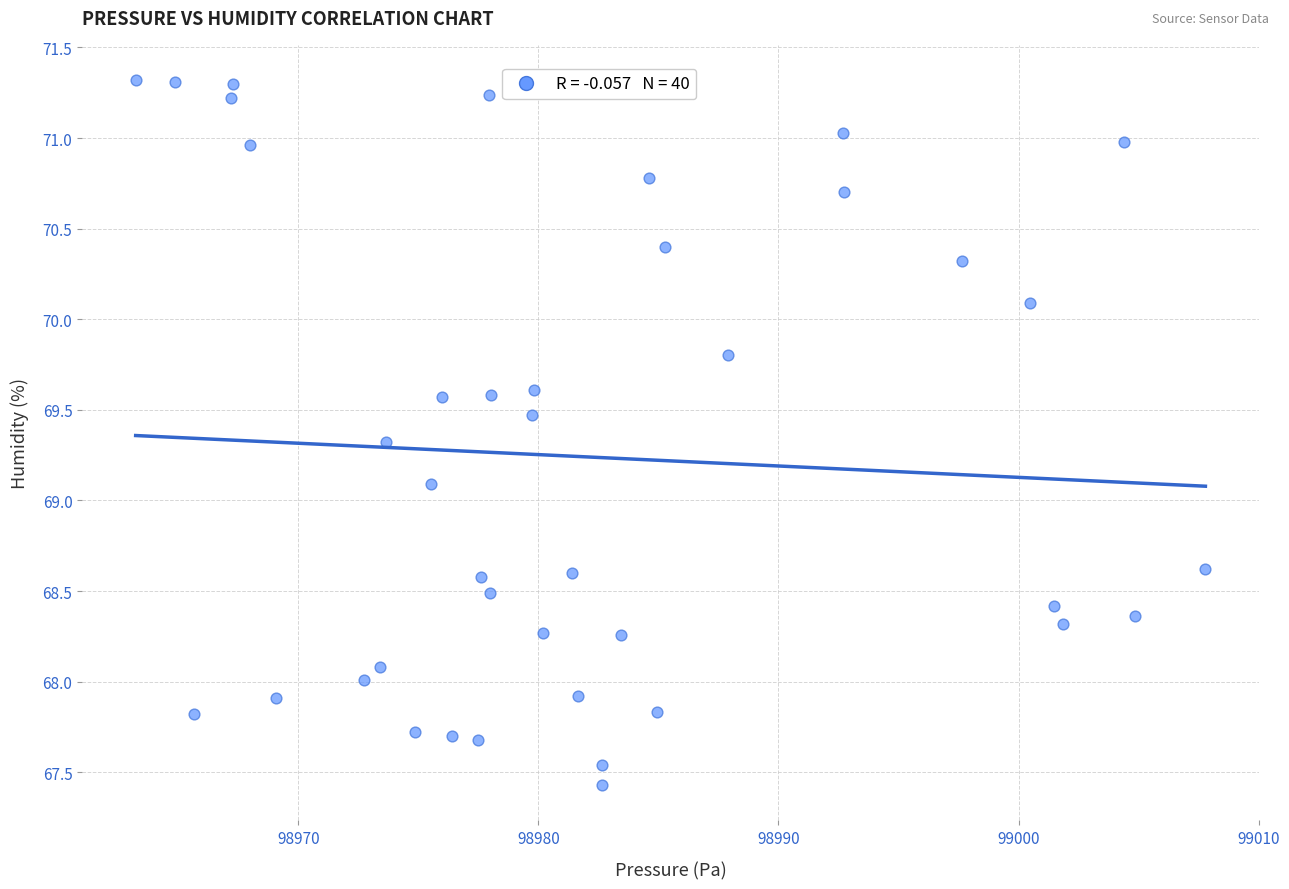

What is the range of X values (max minus min)?

44.6